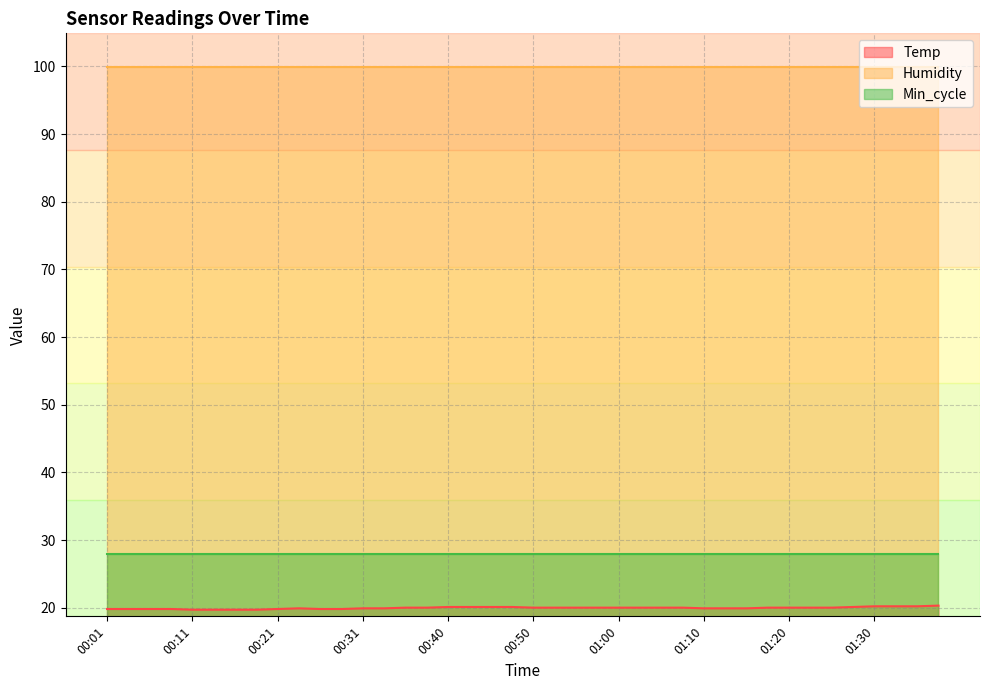

Which series has the widest spread of values?

Temp